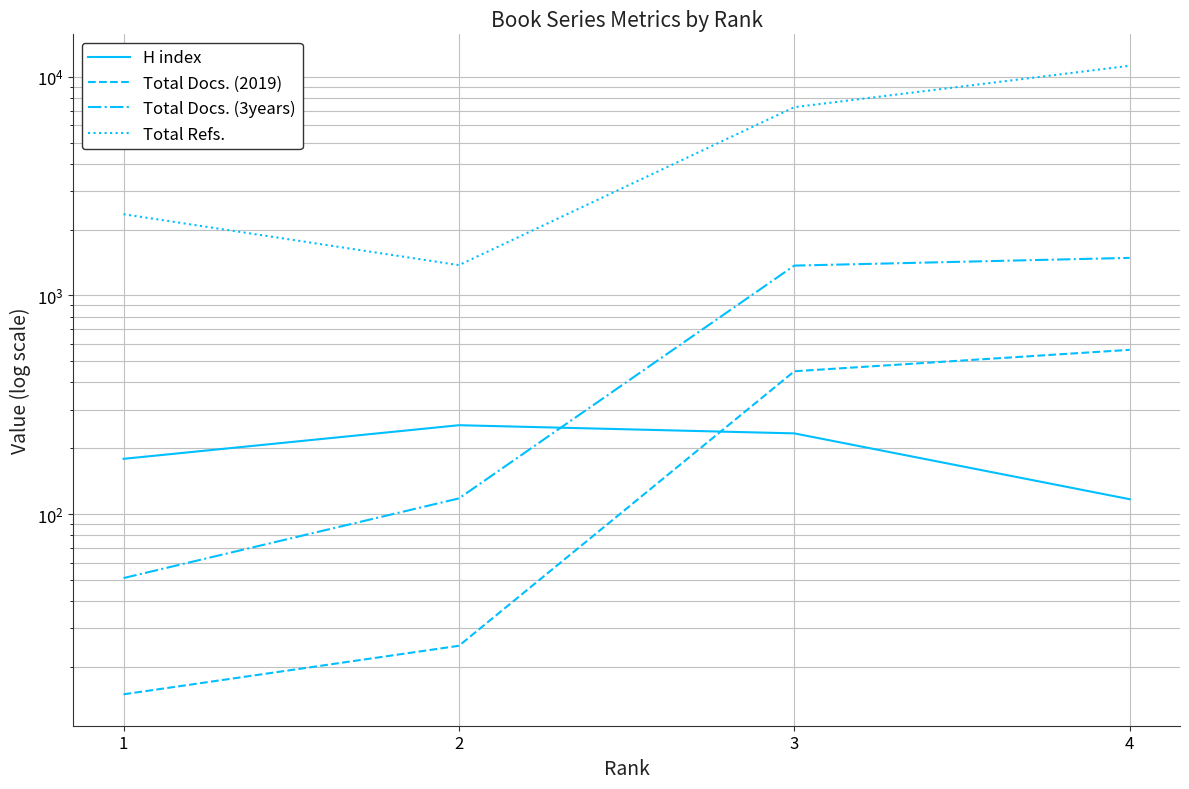

What is the approximate value of H index at 2, to the nearest 50?

250